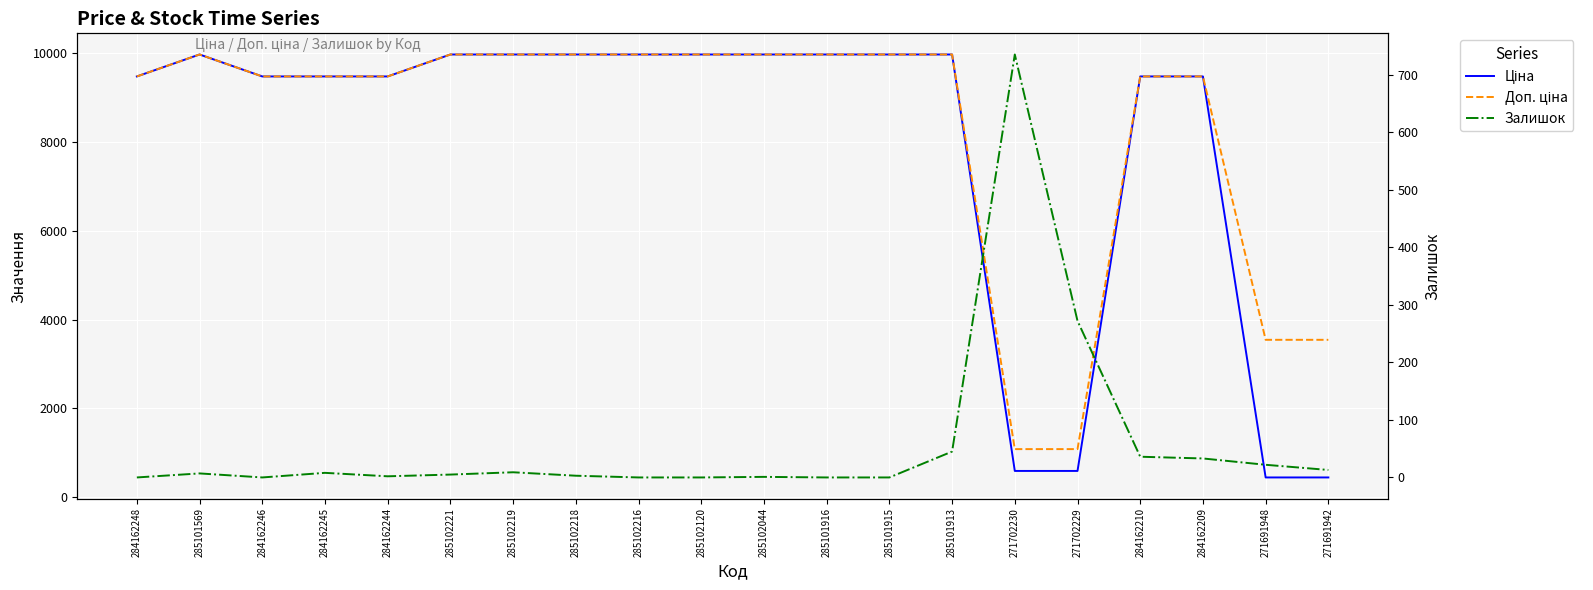

Rank the series by their maximum value, from highest to lowest.

Ціна, Доп. ціна, Залишок